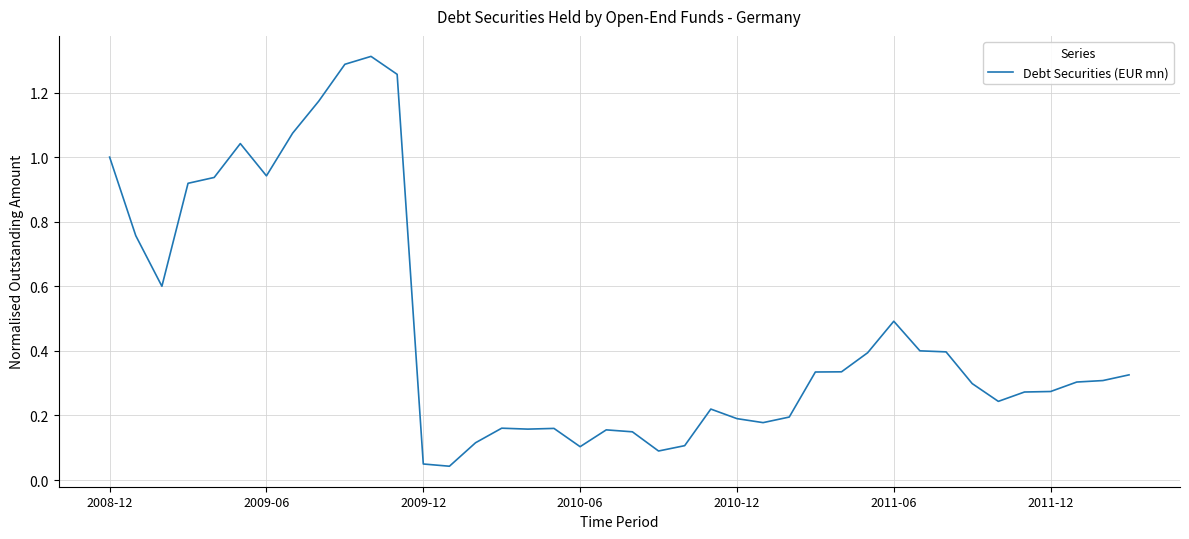

Count the number of data series in this chart.

1